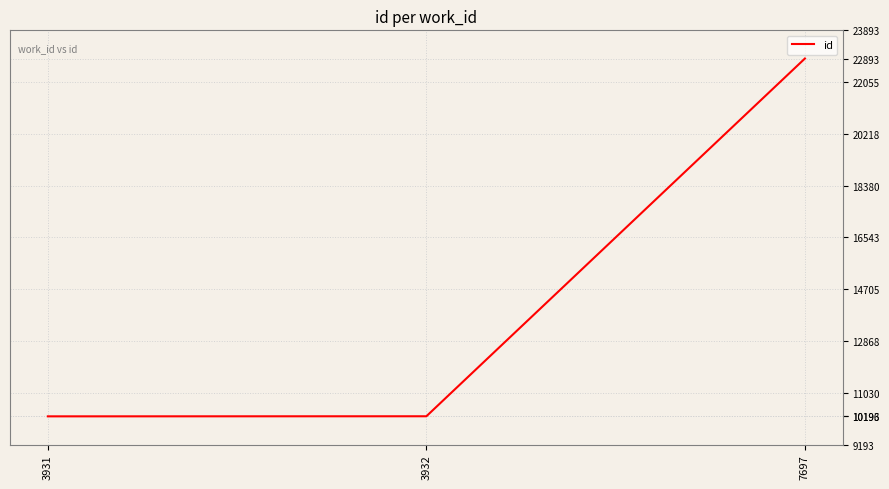

Does the chart display data point markers on the line(s)?

No